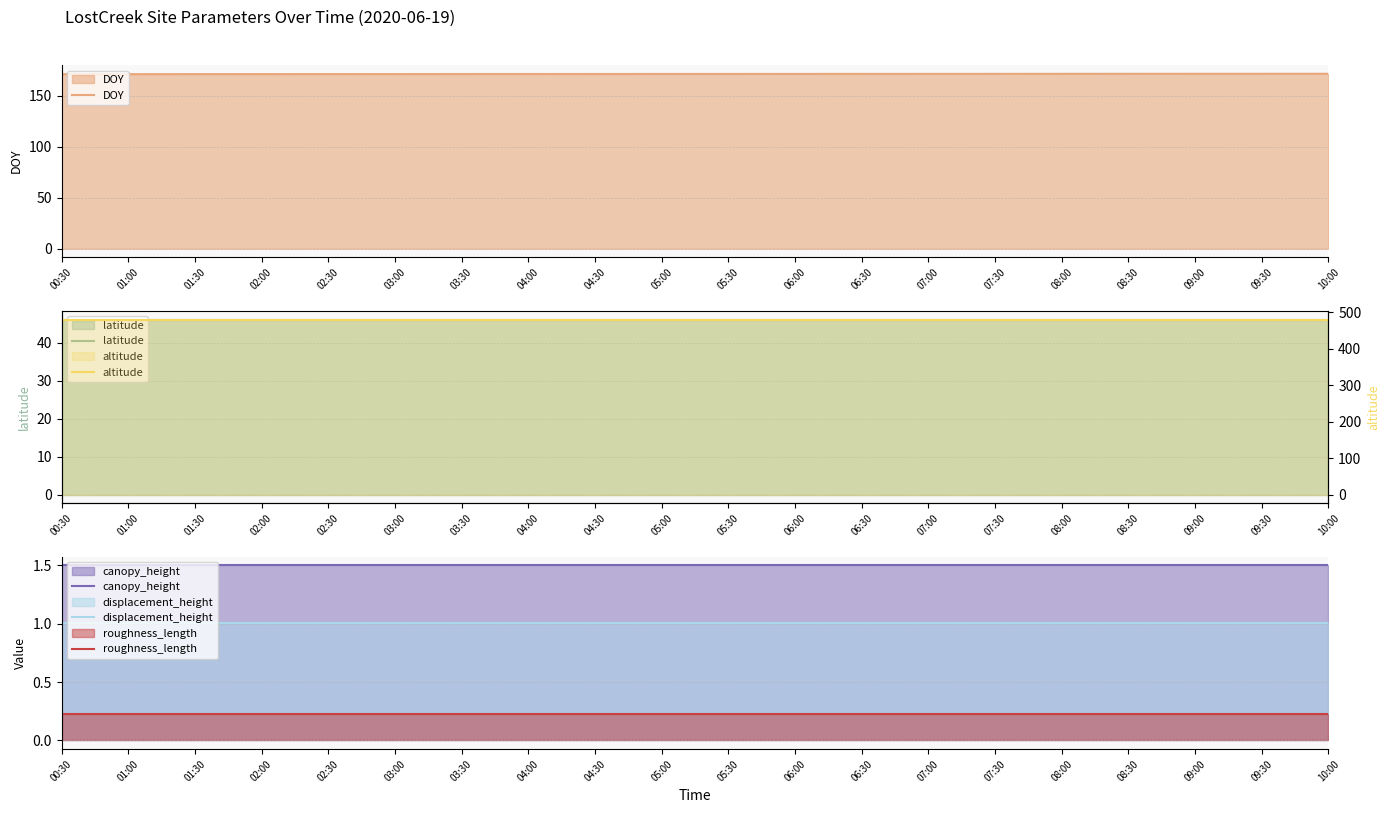

At 09:30, list the series in order from smallest to largest.

roughness_length, displacement_height, canopy_height, latitude, DOY, altitude